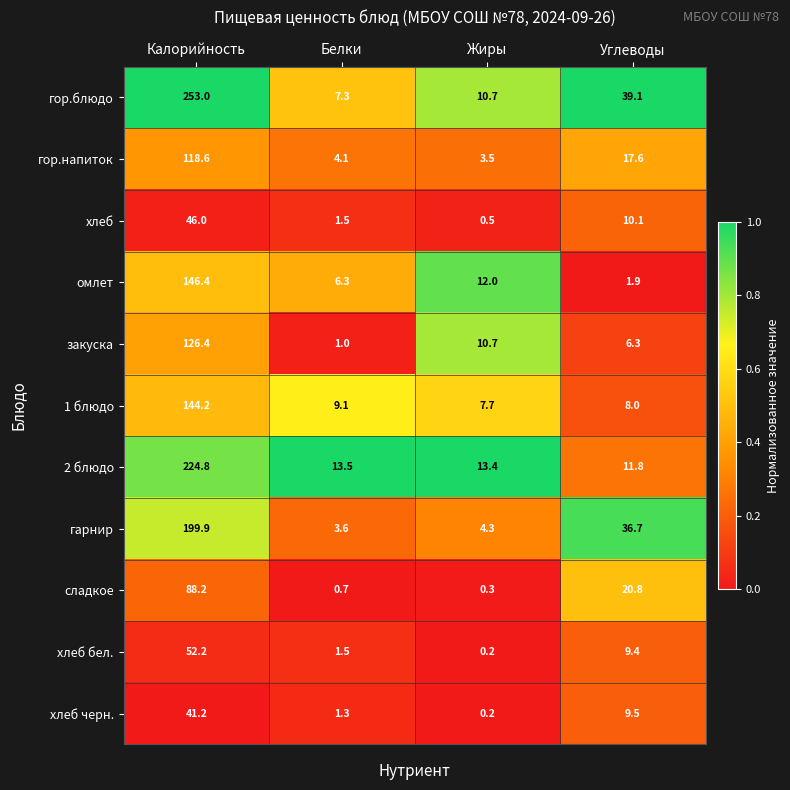

Which category has the lowest value across all series?

Жиры